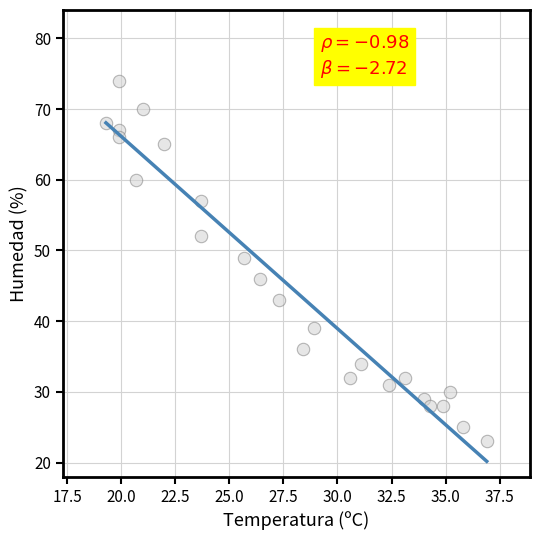

What is the range of Y values (max minus min)?

51